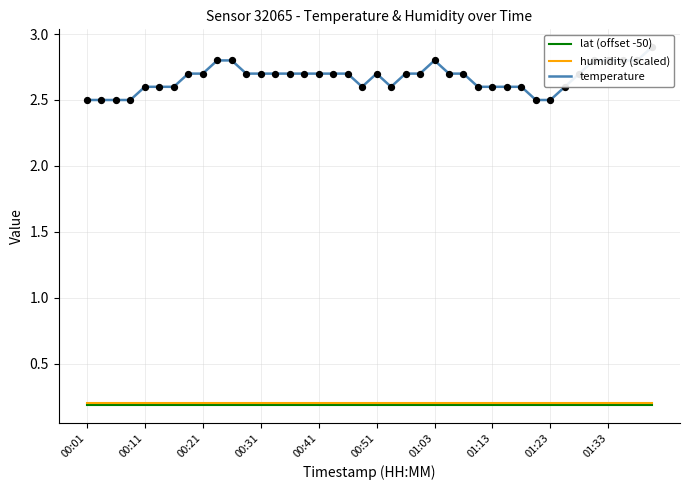

What are all the series names shown in the legend?

lat (offset -50), humidity (scaled), temperature